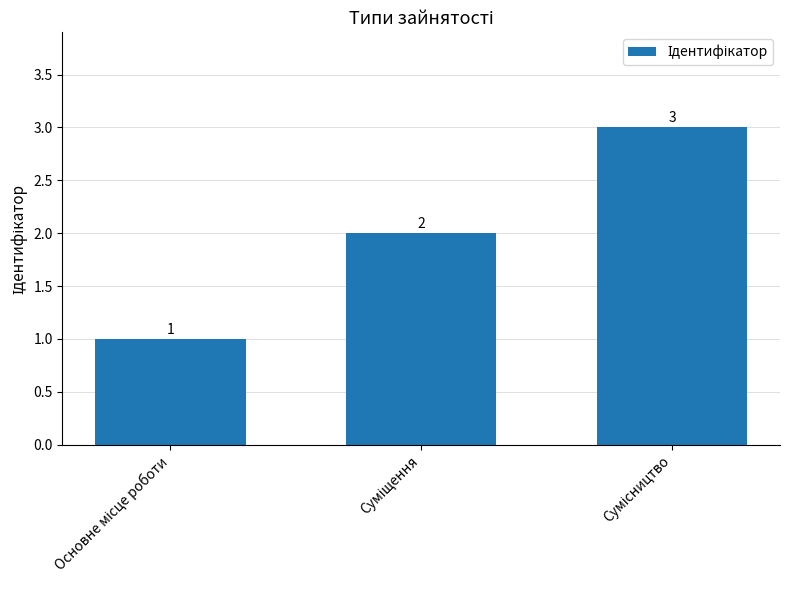

How many values are between 1 and 3?

3